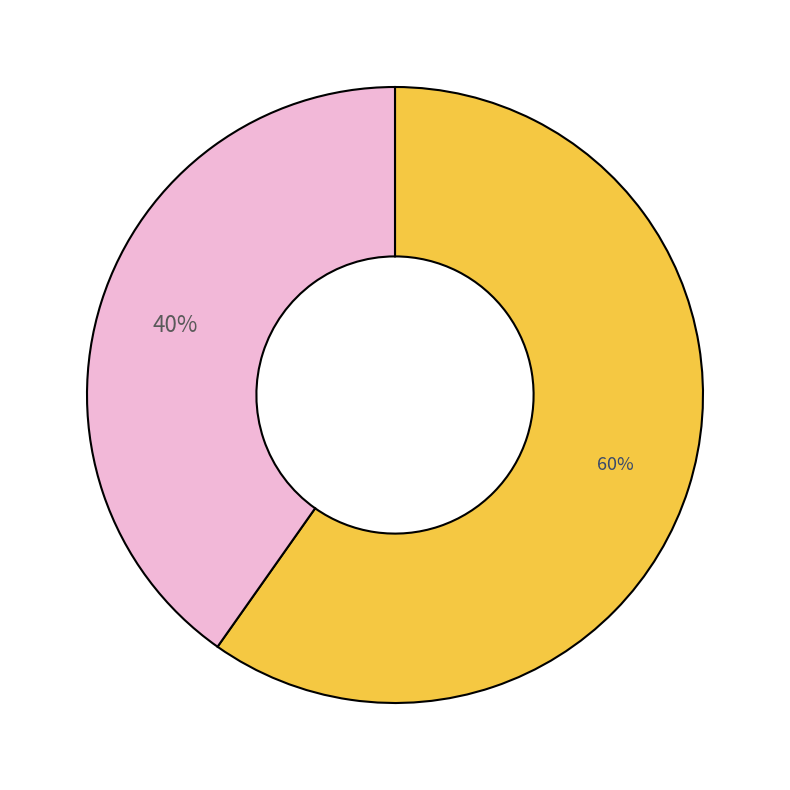

To the nearest percent, what is the difference between the largest and smallest slice percentages?

20%